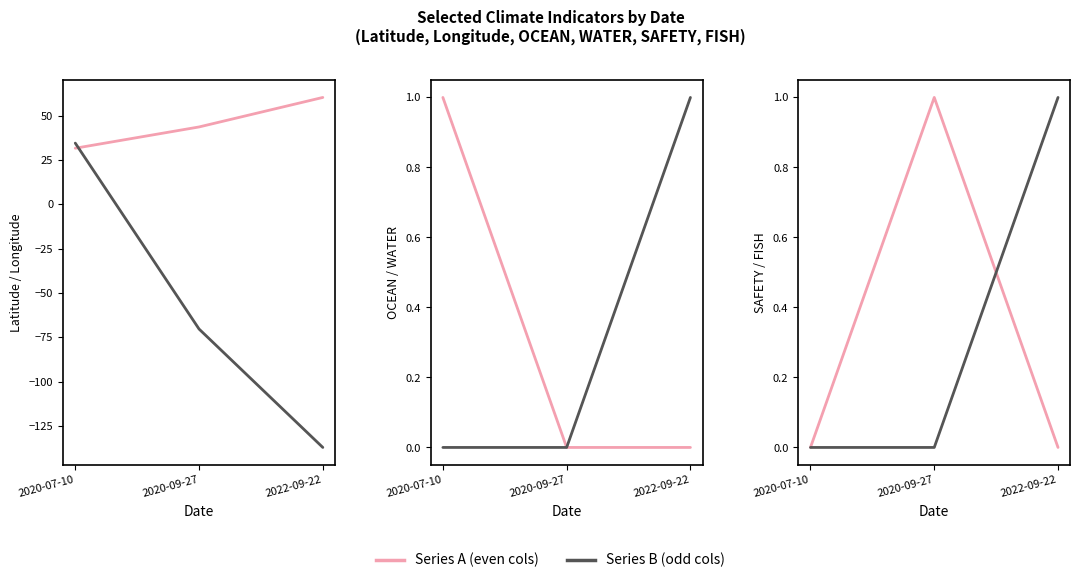

How many data points in Latitude are less than 43?

1